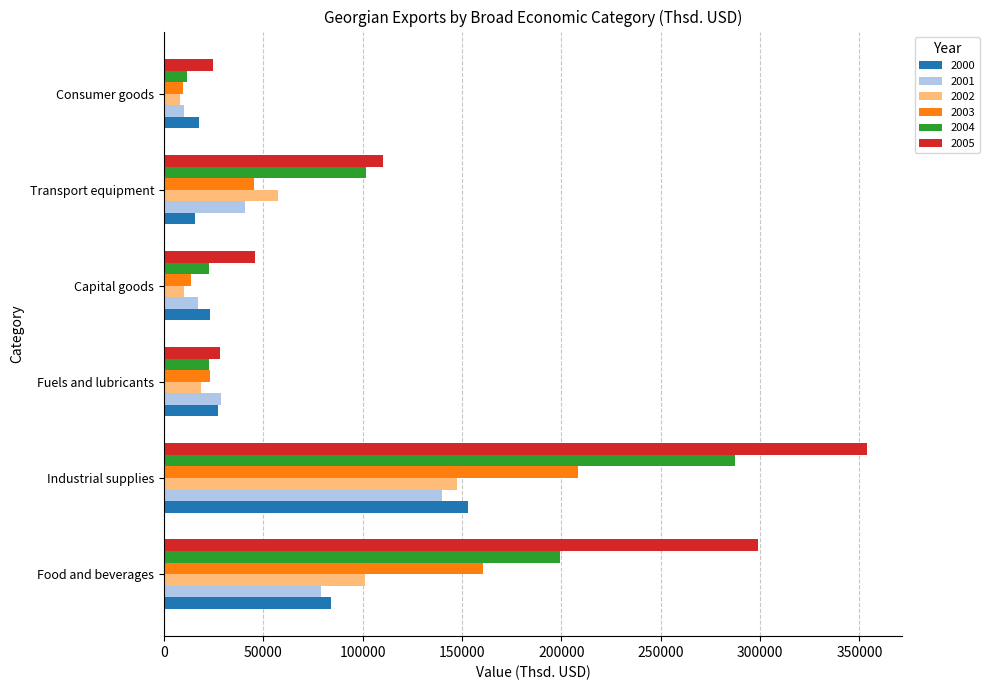

What is the average value of the 2005 series?

143544.2